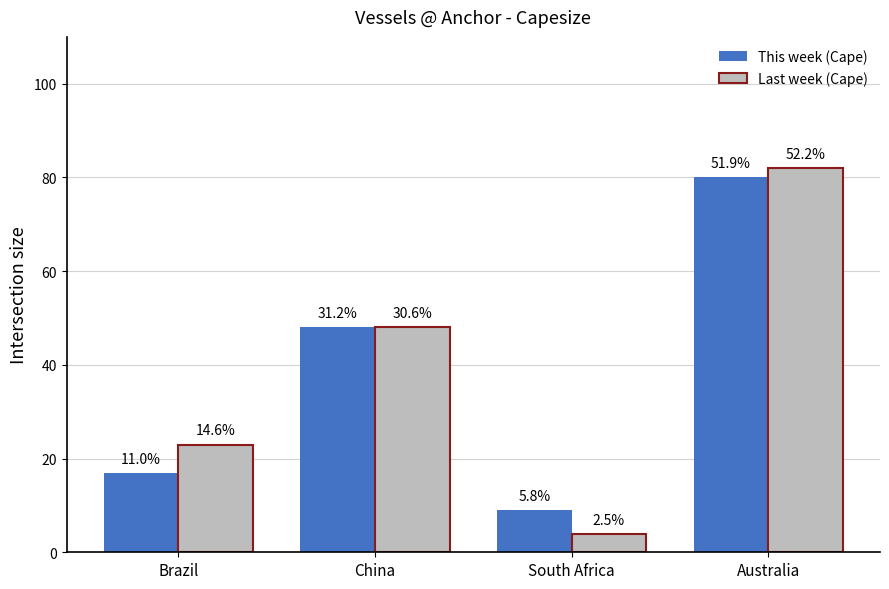

How many groups of bars are there?

4